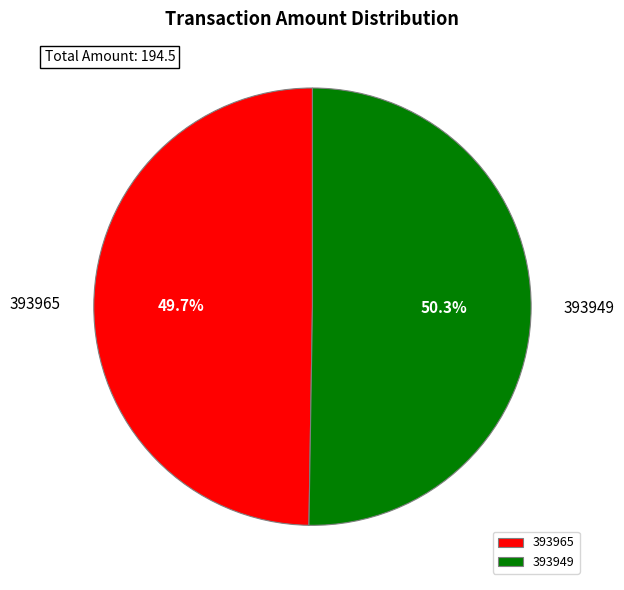

Which category has the smallest portion of the pie?

393965